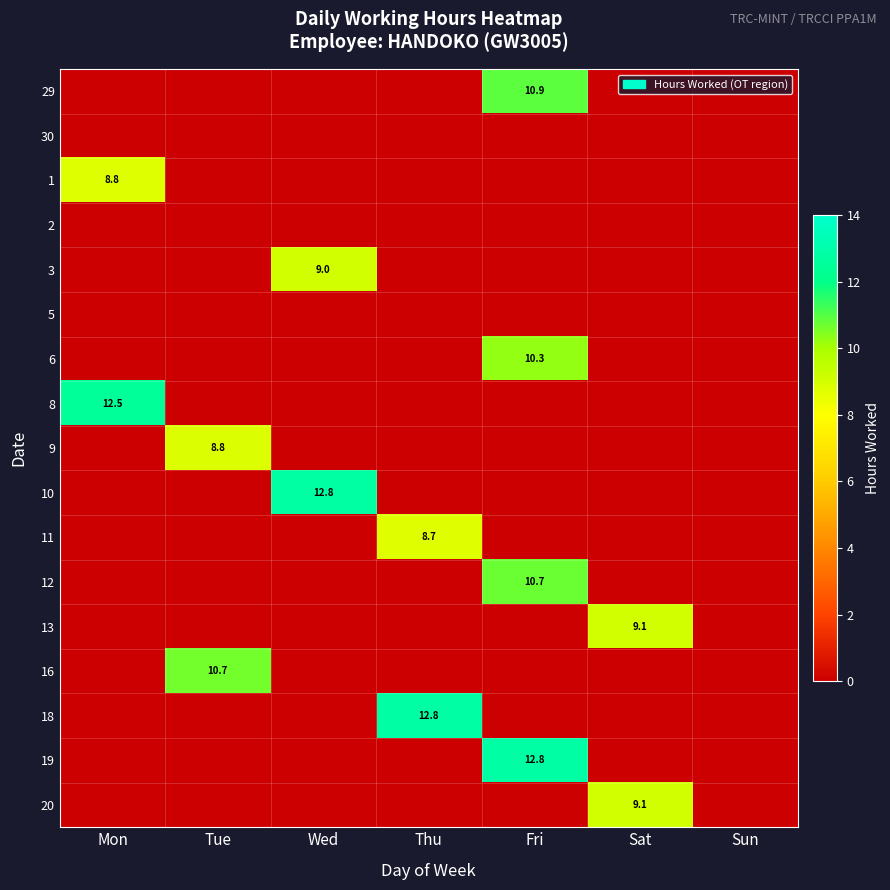

Which label corresponds to the smallest value in the chart?

Mon